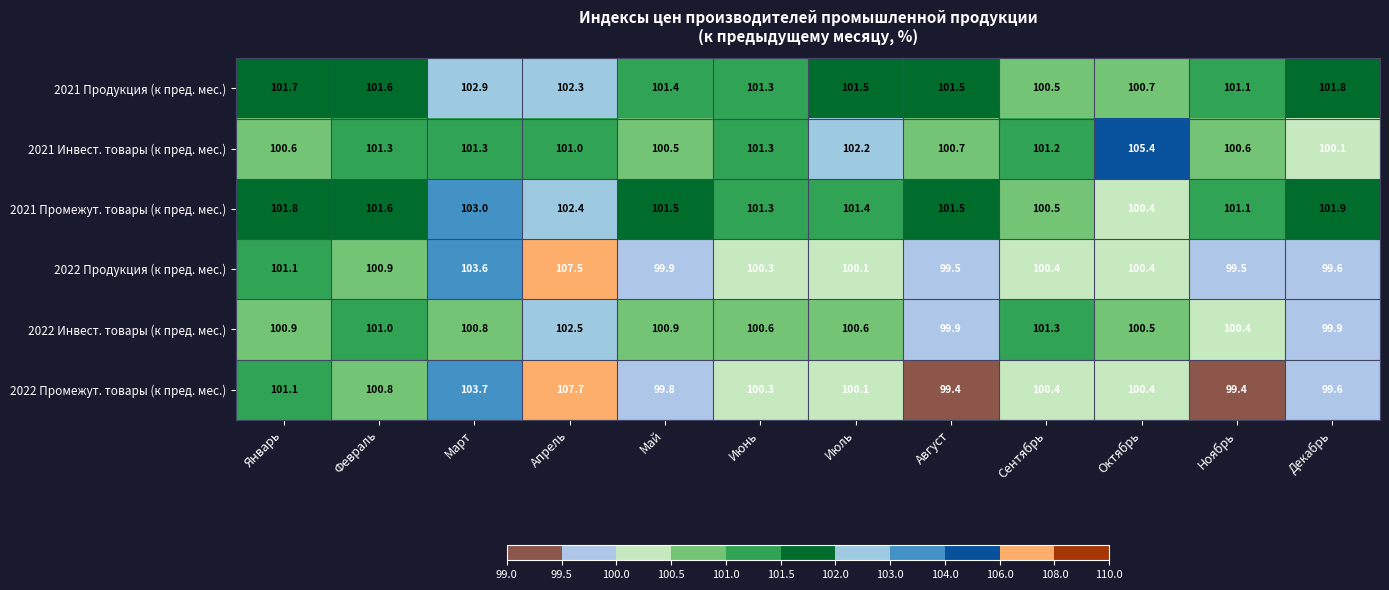

What is the sum of the 2021 Инвест. товары (к пред. мес.) values at Июль and Май?

202.7